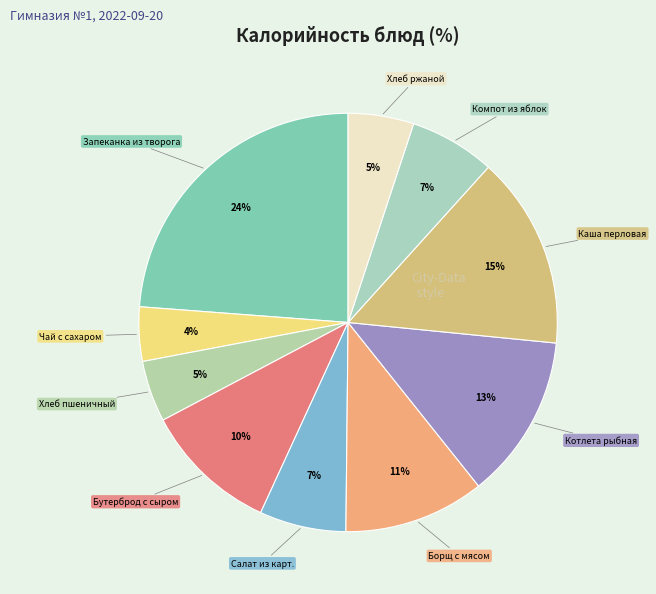

Which slice is the largest?

Запеканка из творога